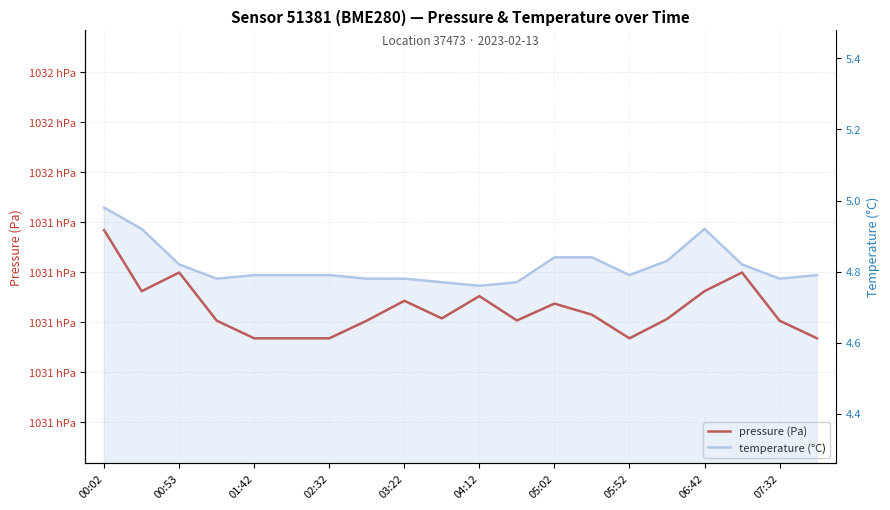

What is the approximate value of temperature (°C) at 01:42?

4.8